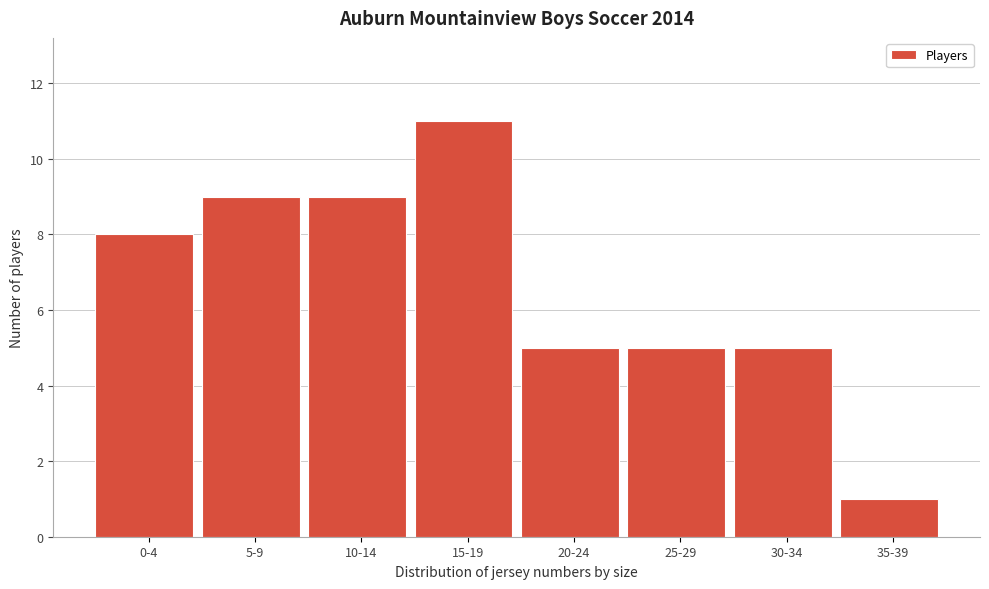

Reading left to right, list all the values displayed in this chart.

0-4=8	5-9=9	10-14=9	15-19=11	20-24=5	25-29=5	30-34=5	35-39=1